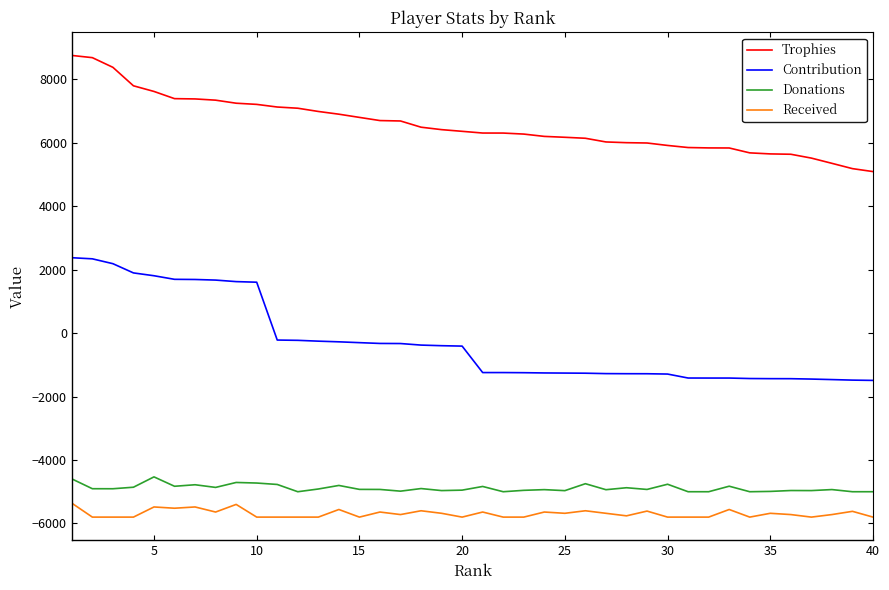

List the series in order of their peak value, highest first.

Trophies, Contribution, Donations, Received